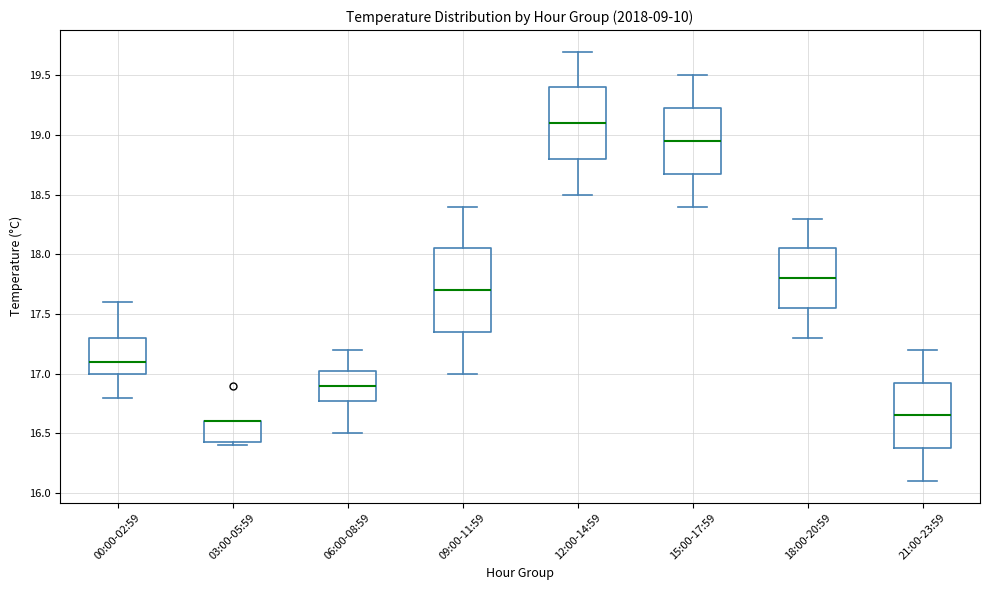

Reading left to right, read every box against the y-axis: the position of its median line, the range the box covers, and the ends of its whiskers. The values are not printed on the chart, so give them approximately, as read against the axis.

00:00-02:59: median 17.10, box 17.00 to 17.30, whiskers 16.80 to 17.60
03:00-05:59: median 16.60 (drawn on the box's upper edge), box 16.45 to 16.60, whiskers 16.40 to 16.60
06:00-08:59: median 16.90, box 16.80 to 17.05, whiskers 16.50 to 17.20
09:00-11:59: median 17.70, box 17.35 to 18.05, whiskers 17.00 to 18.40
12:00-14:59: median 19.10, box 18.80 to 19.40, whiskers 18.50 to 19.70
15:00-17:59: median 18.95, box 18.70 to 19.25, whiskers 18.40 to 19.50
18:00-20:59: median 17.80, box 17.55 to 18.05, whiskers 17.30 to 18.30
21:00-23:59: median 16.65, box 16.40 to 16.95, whiskers 16.10 to 17.20